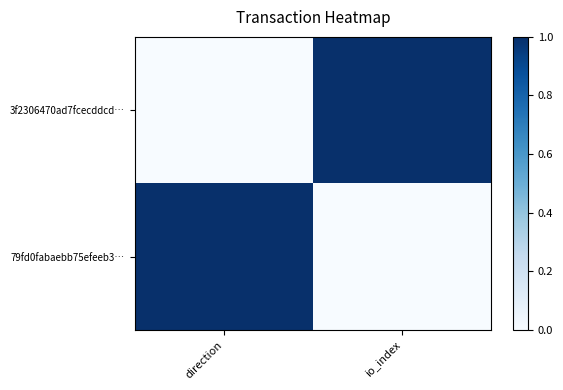

Rank the series at direction from lowest to highest value.

3f2306470ad7fcecddcd…, 79fd0fabaebb75efeeb3…